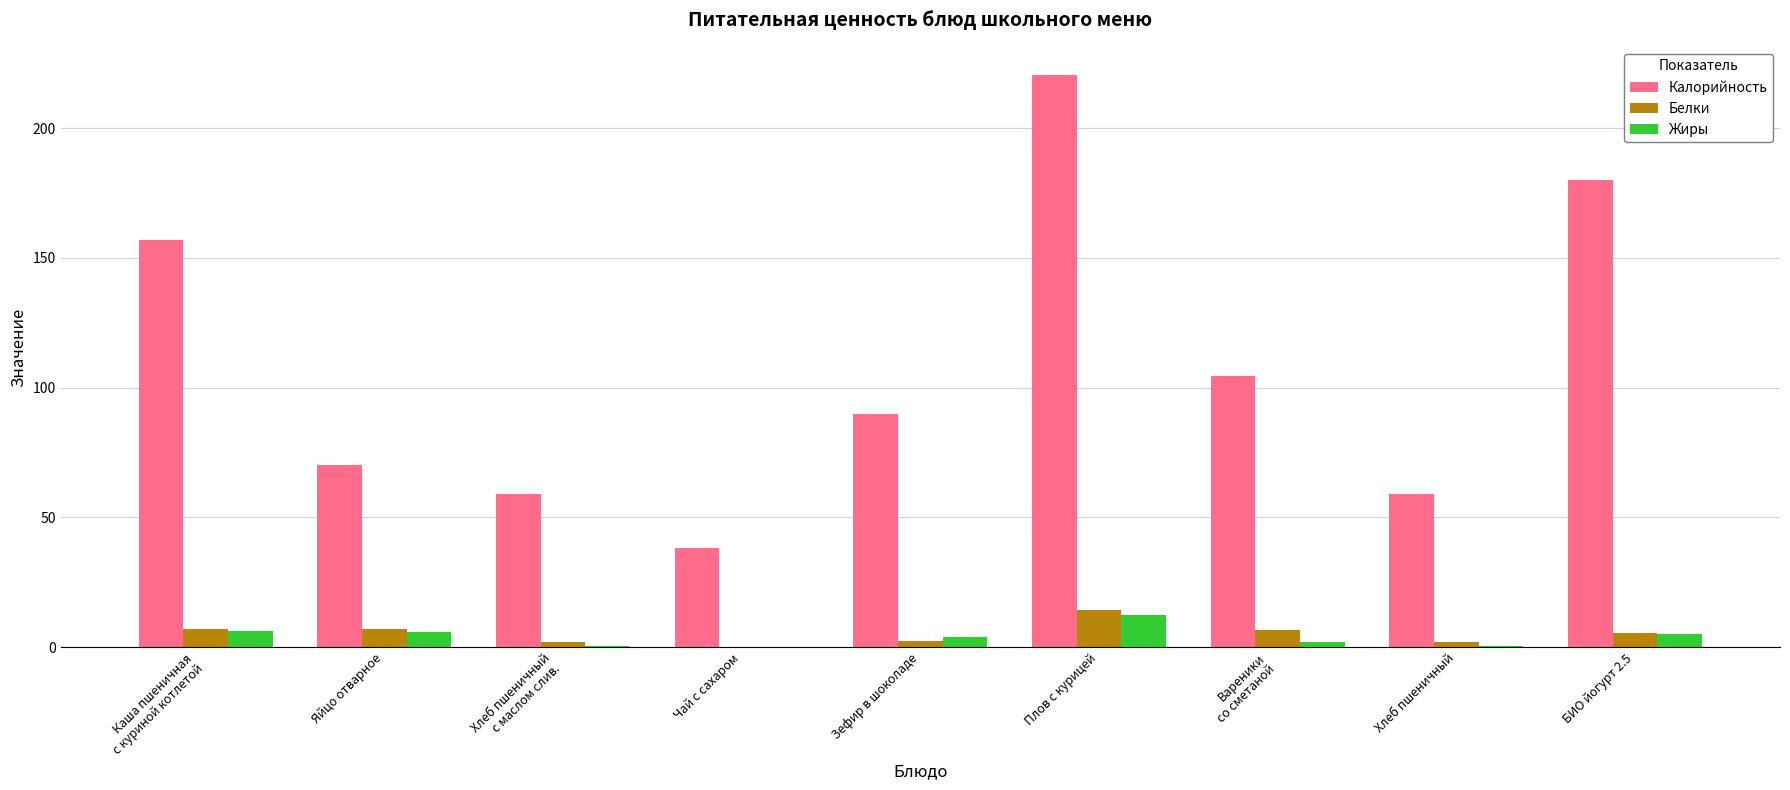

What is the sum of the Белки values at Плов с курицей and Яйцо отварное?

21.1